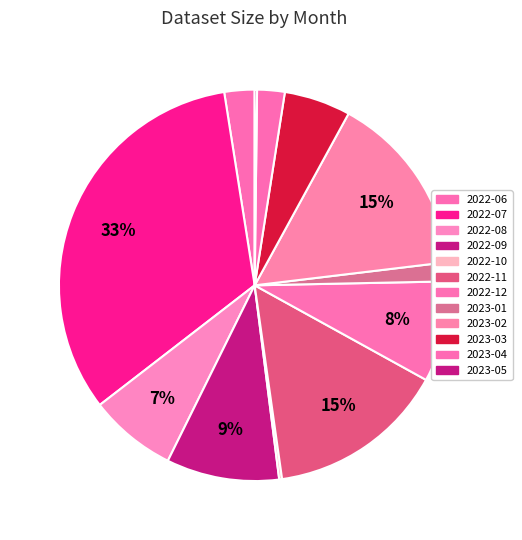

Is there any slice that represents more than half of the pie?

No